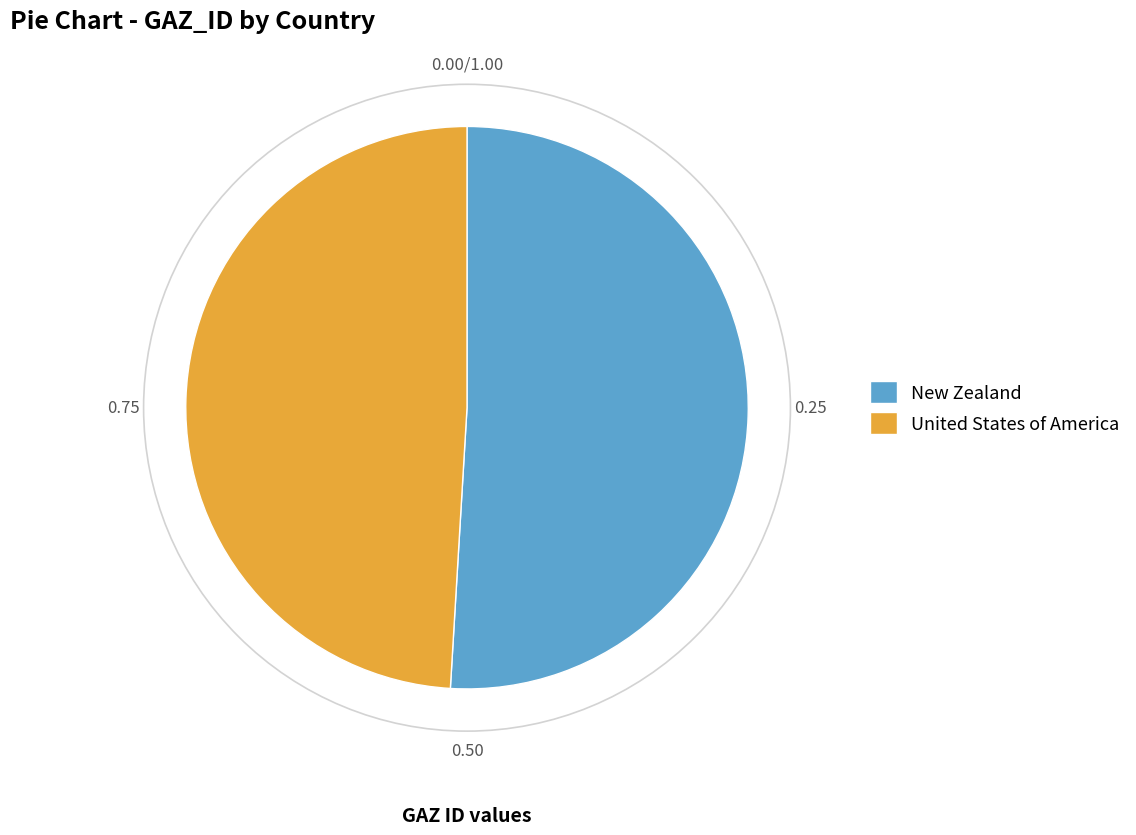

Is it true that United States of America is 62% of the pie?

False